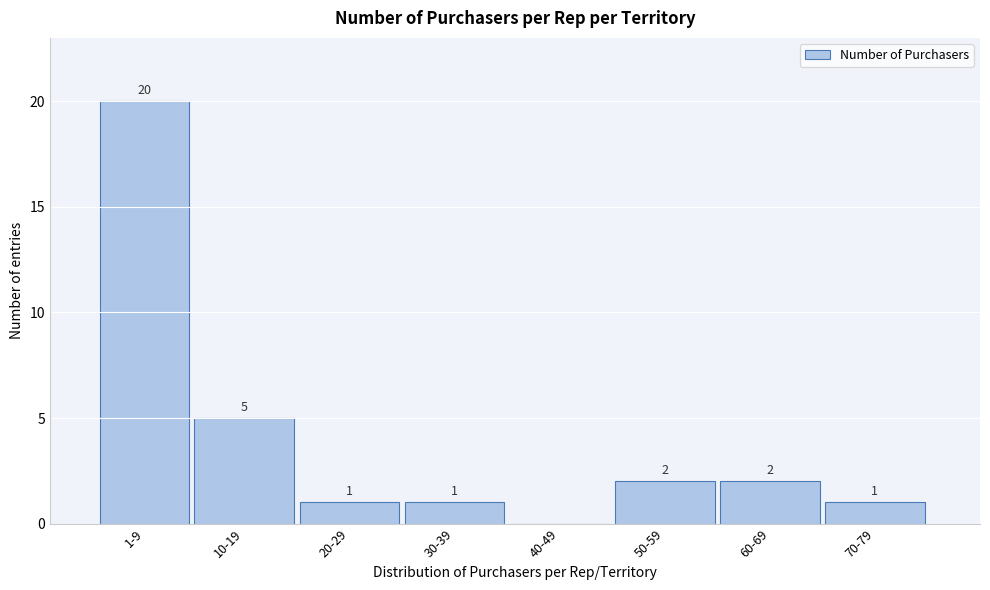

Reading right to left, list all the values displayed in this chart.

70-79=1	60-69=2	50-59=2	40-49=0	30-39=1	20-29=1	10-19=5	1-9=20